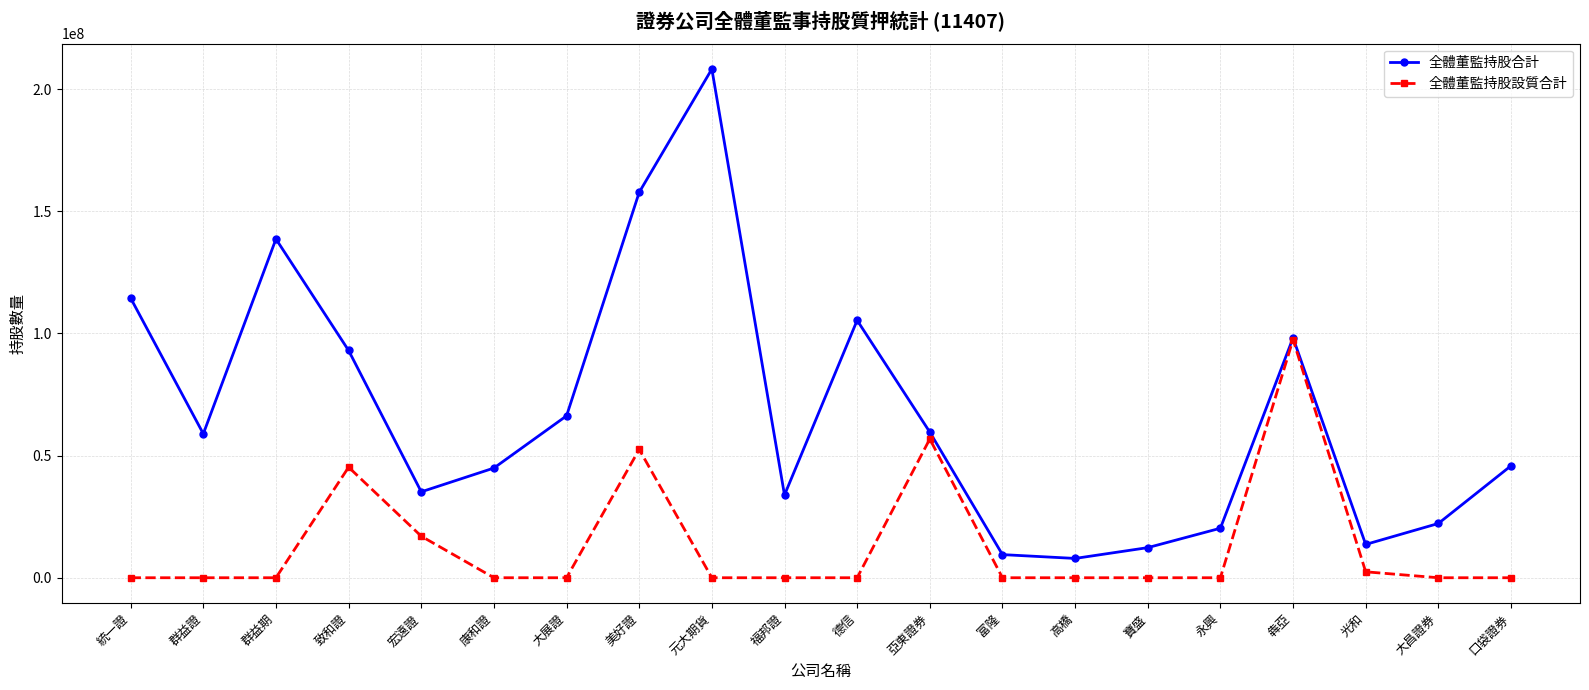

What position from the left is 元大期貨?

9